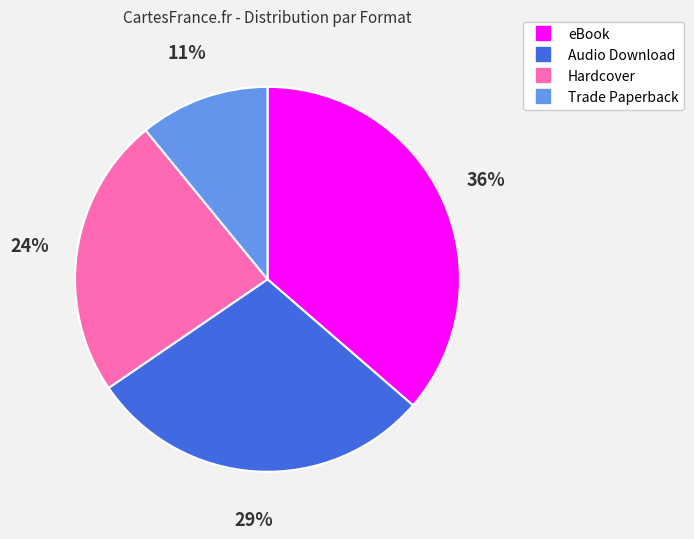

What is the smallest slice in the pie chart?

Trade Paperback